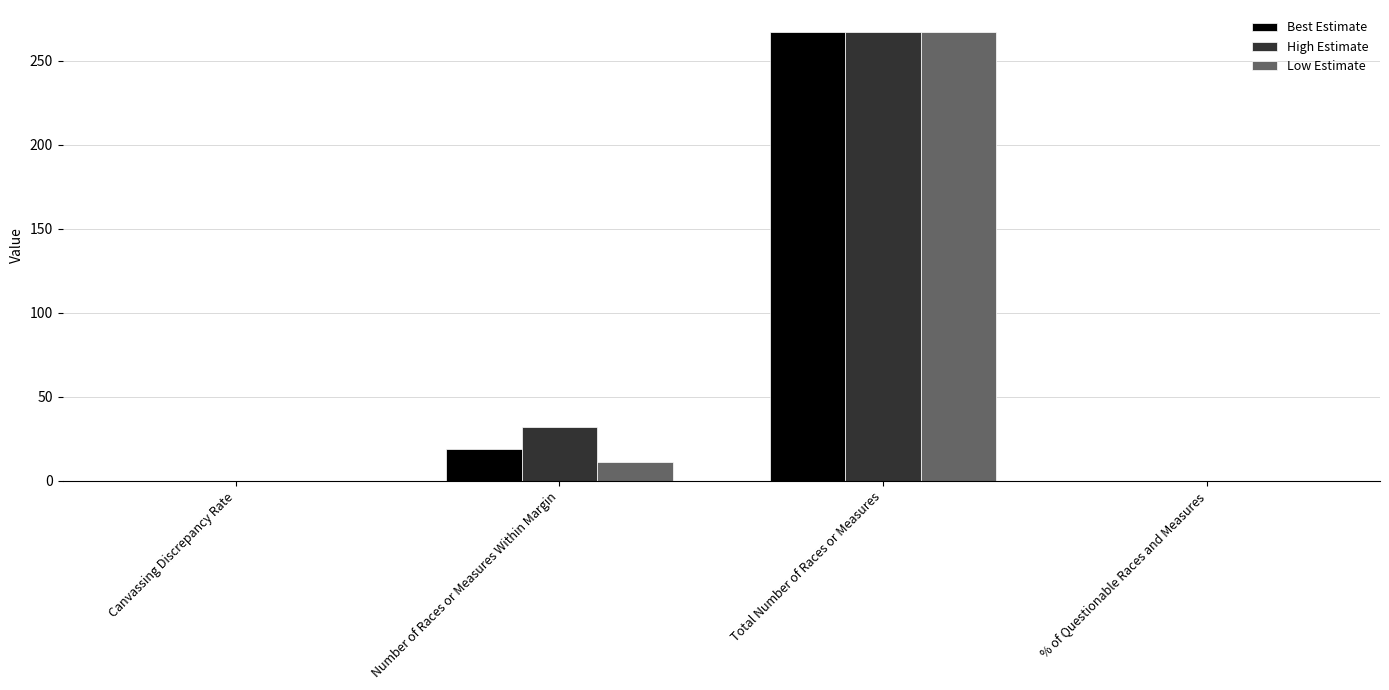

Which series changed the most between Number of Races or Measures Within Margin and Total Number of Races or Measures?

Low Estimate